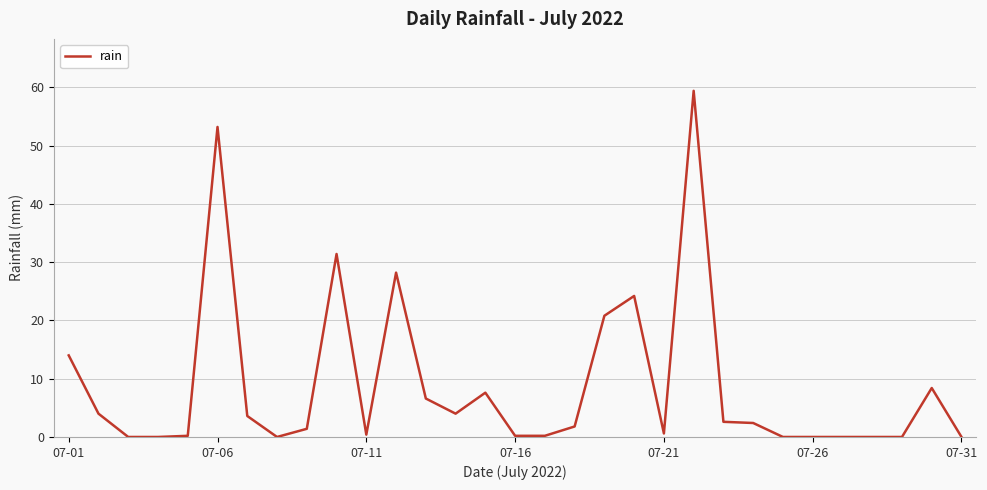

What is the greatest value displayed?

59.4